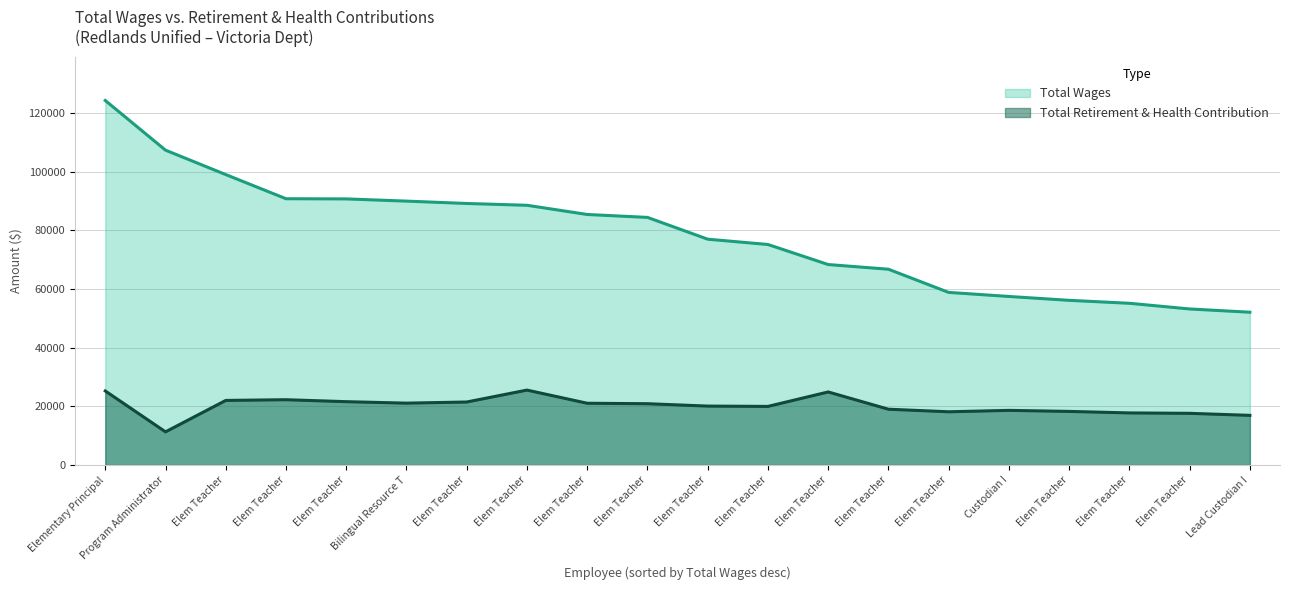

What is the label of the 20th point from the left?

Lead Custodian I